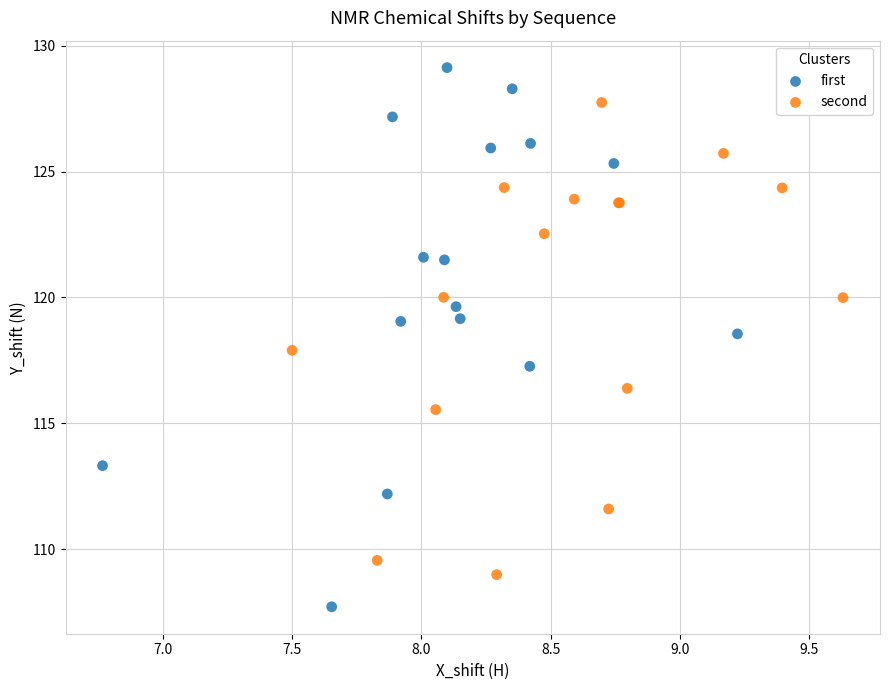

Which series has the widest spread of Y values?

first